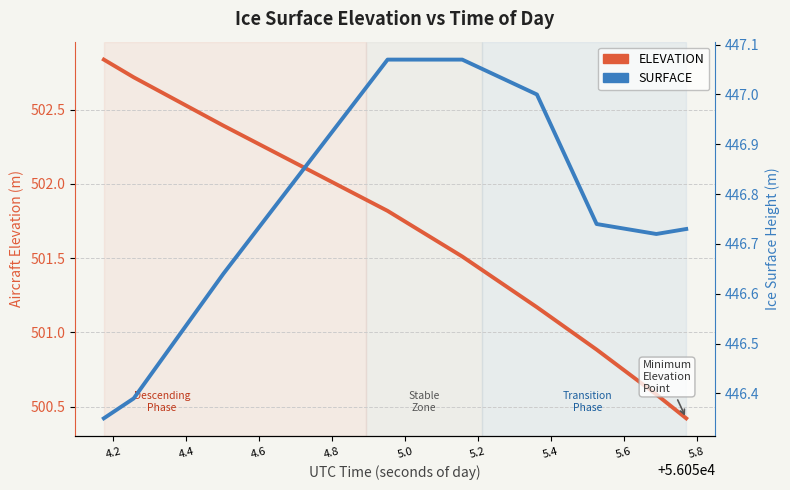

At how many categories does at least one series exceed 447?

9